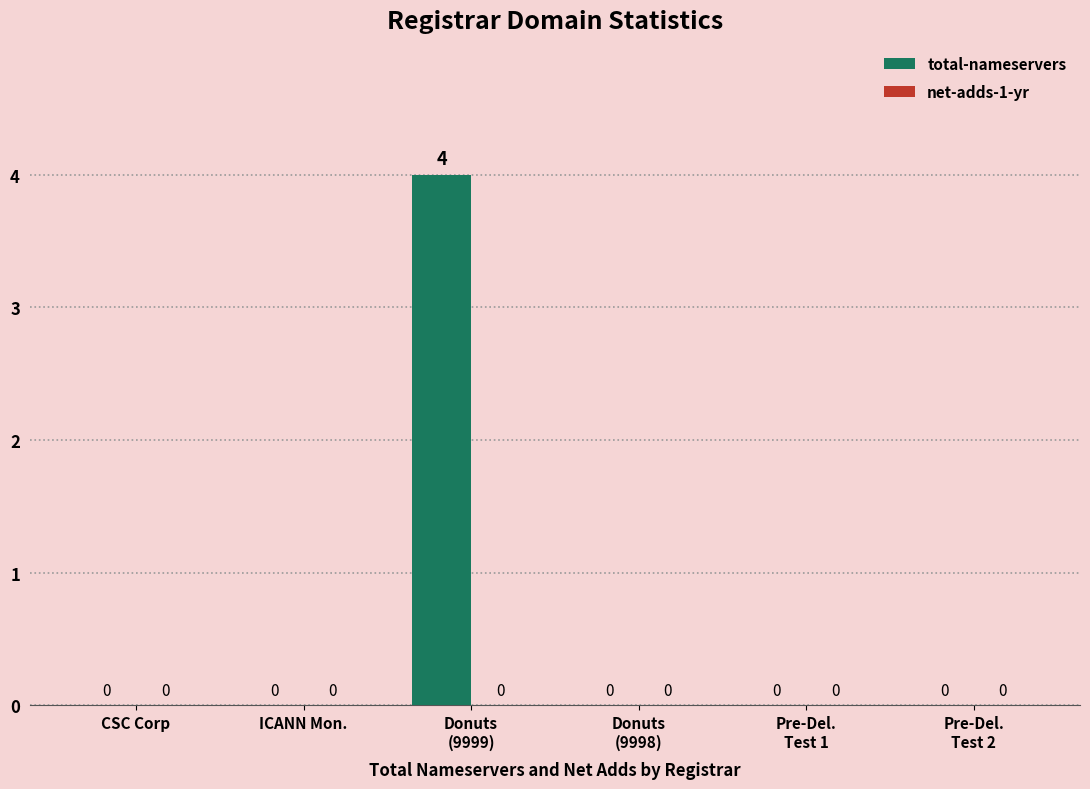

The value at CSC Corp is 0. True or false?

True